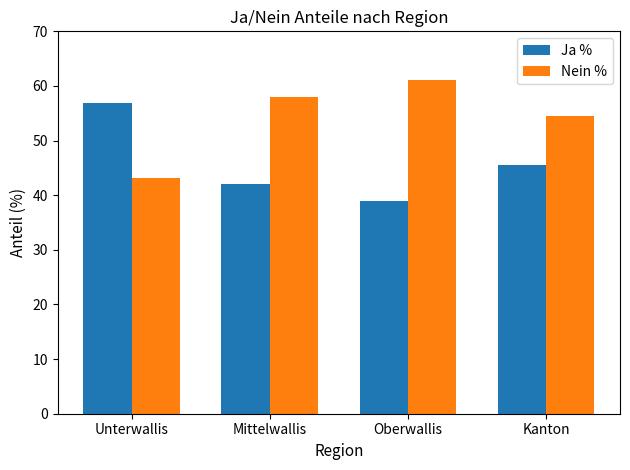

At Mittelwallis, list the series in order from smallest to largest.

Ja %, Nein %